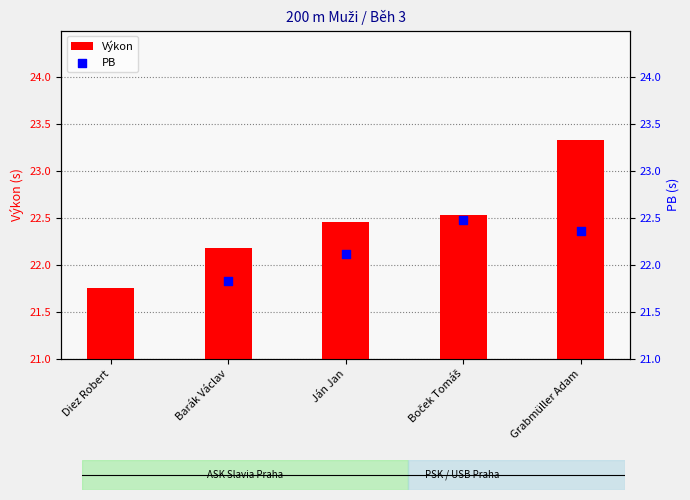

What is the change in value from Barák Václav to Ján Jan?

+0.3